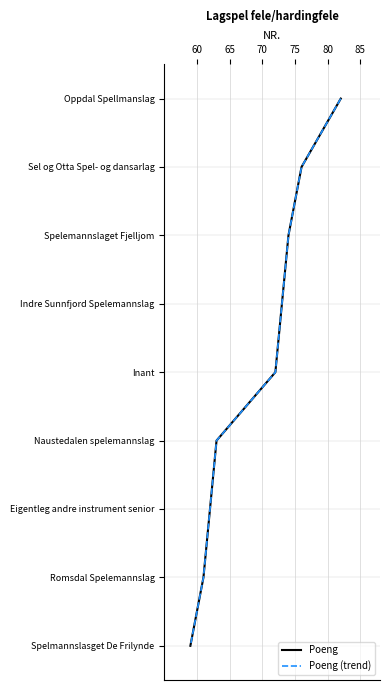

True or false: Poeng and Poeng (trend) cross at least once.

False